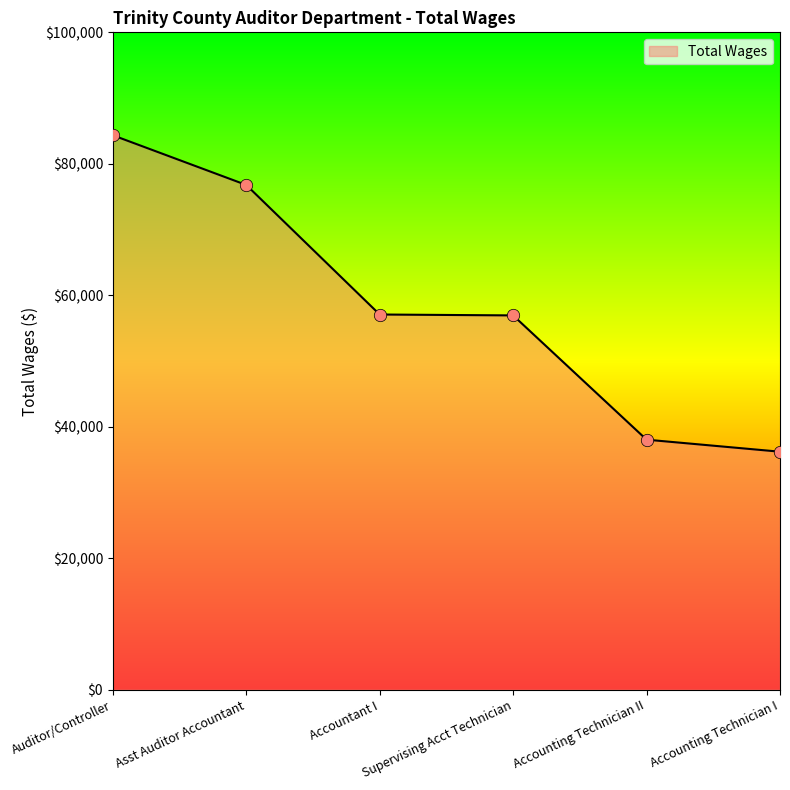

Between Accountant I and Accounting Technician II, which is larger?

Accountant I